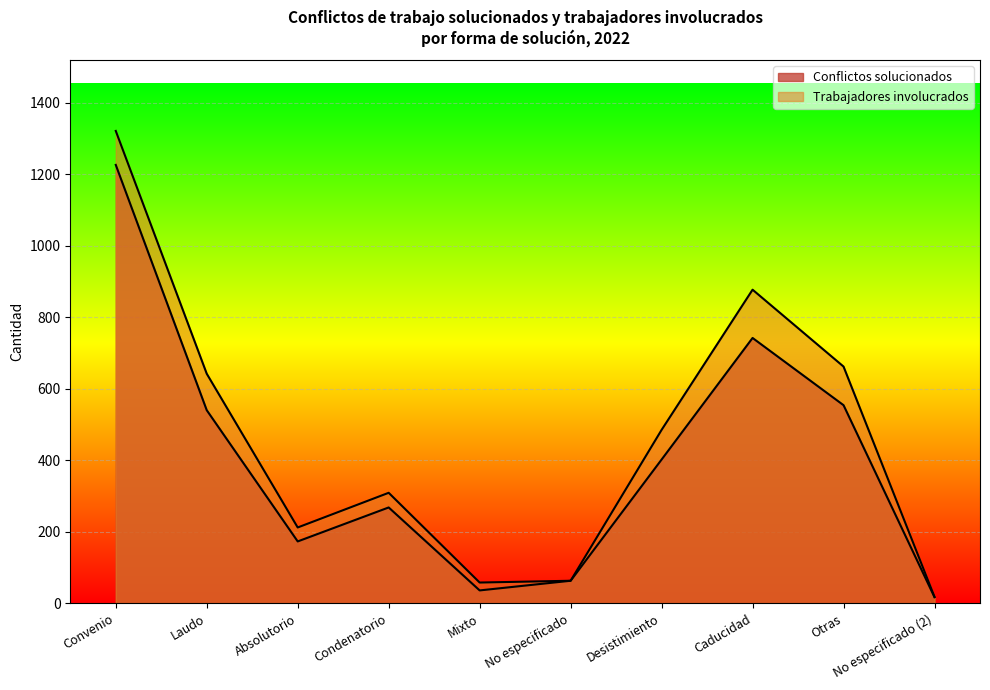

Rank the series by their average value, from highest to lowest.

Trabajadores involucrados, Conflictos solucionados